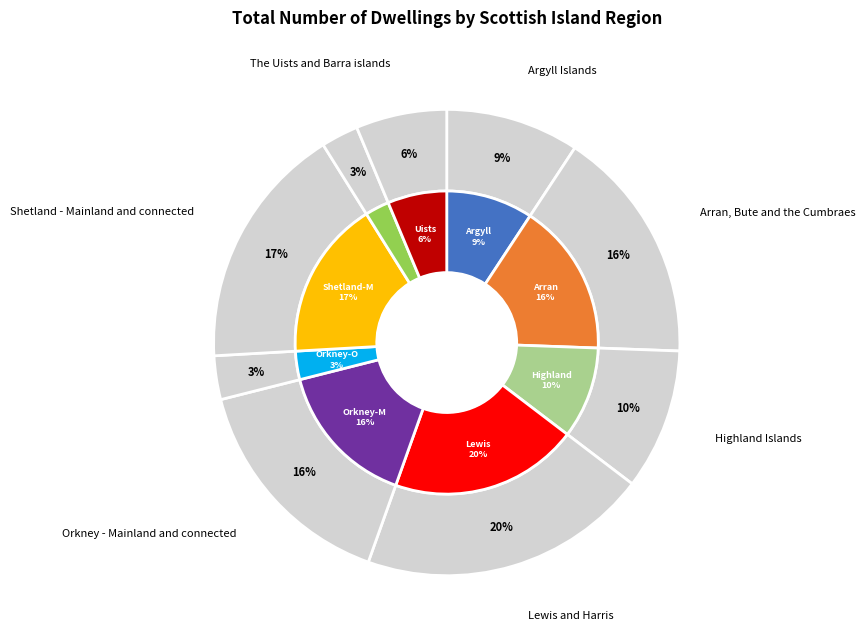

What percentage is the Shetland - Mainland and connected slice, to the nearest percent?

17%